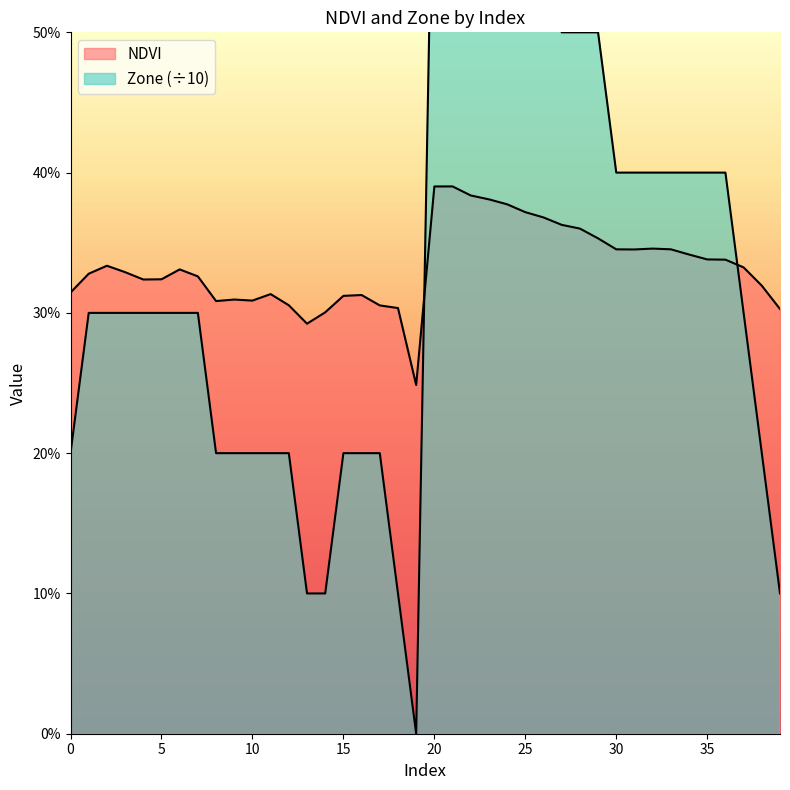

At how many categories does at least one series exceed 0?

40